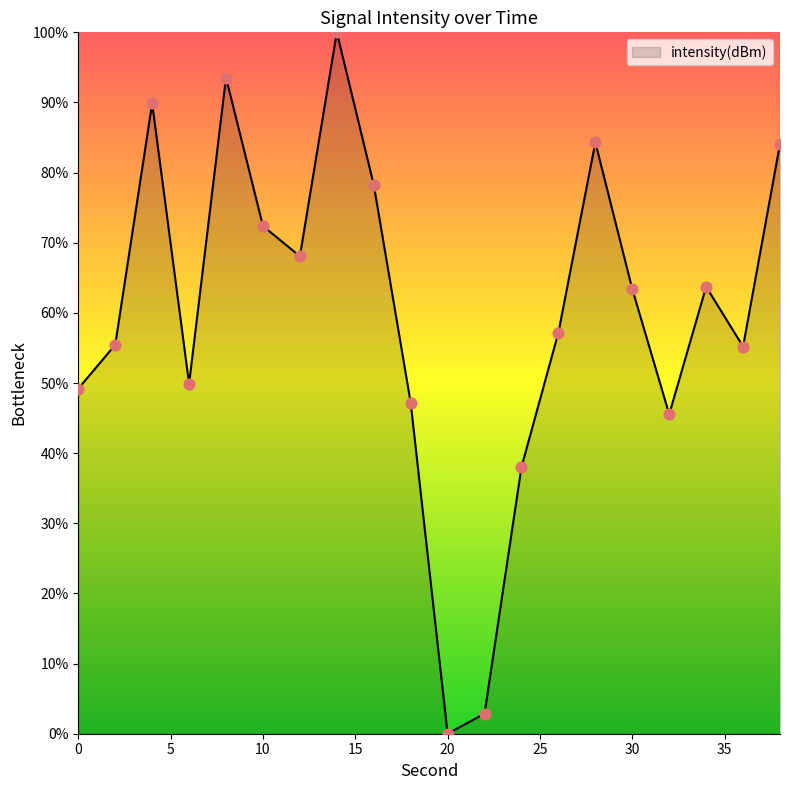

What is the difference between the maximum and minimum values?

100.0